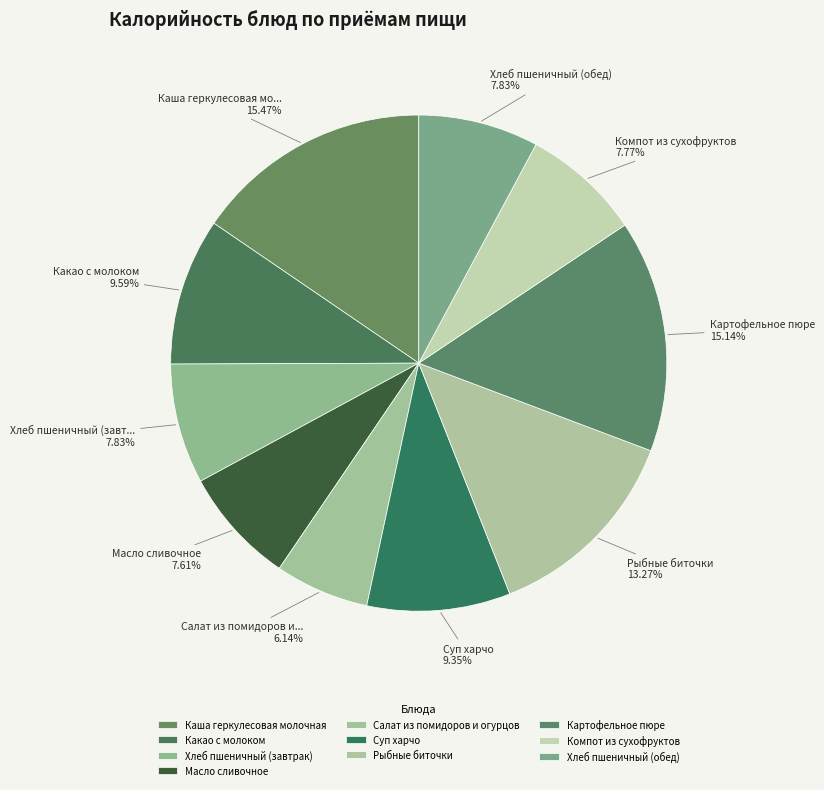

What portion of the pie excludes Компот из сухофруктов?

92.2%